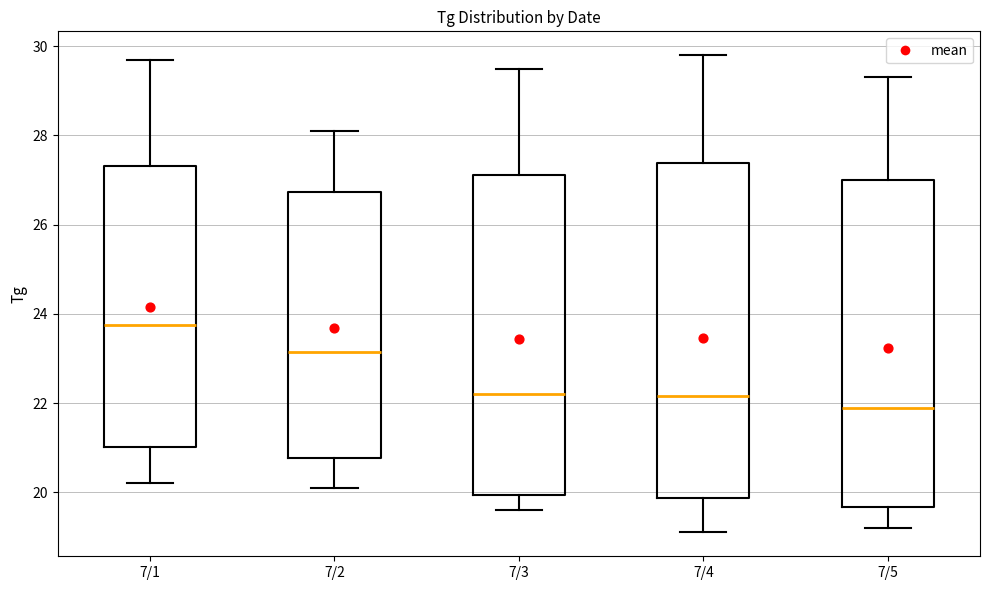

Where does the median line of the box for 7/5 sit on the y-axis? The values are not printed on the chart, so give them approximately, as read against the axis.

22.0